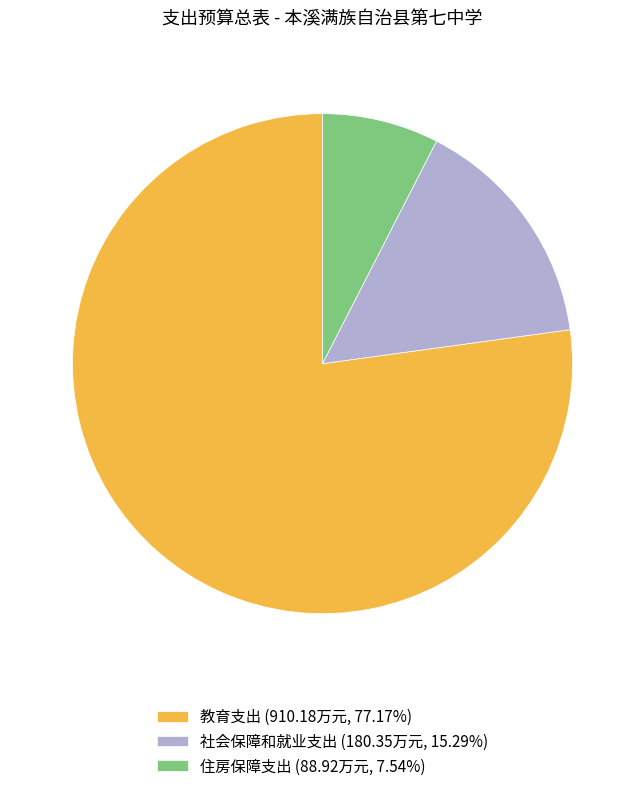

Is there any slice that represents more than half of the pie?

Yes